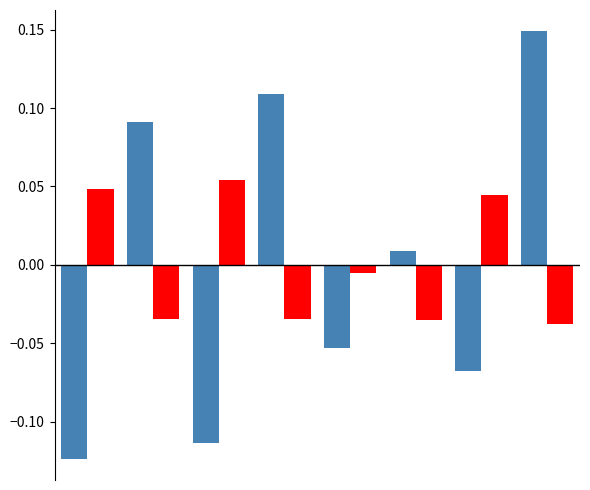

How many bars are there in each group?

2